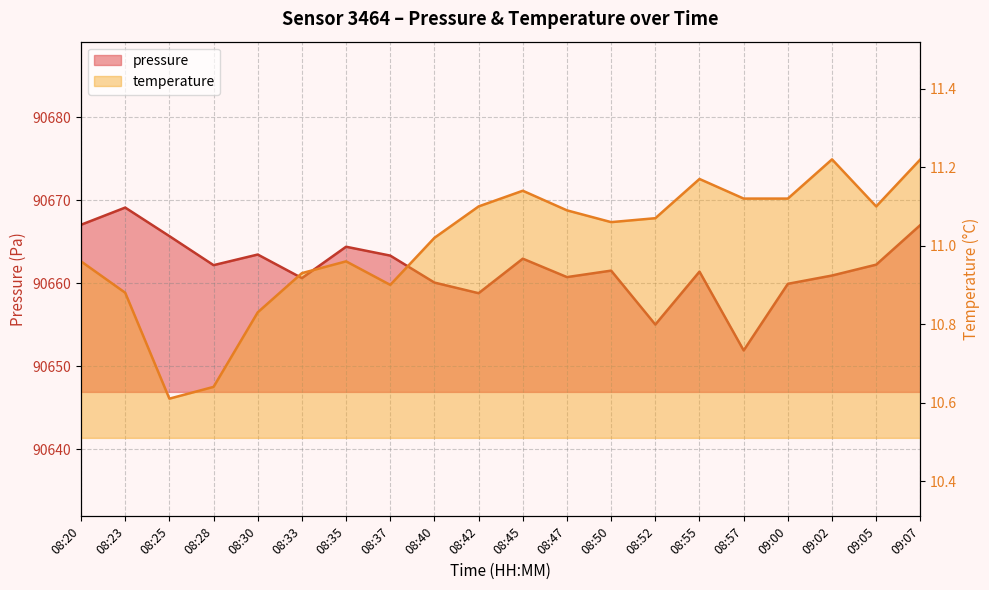

At which category does pressure reach its first local peak?

08:23